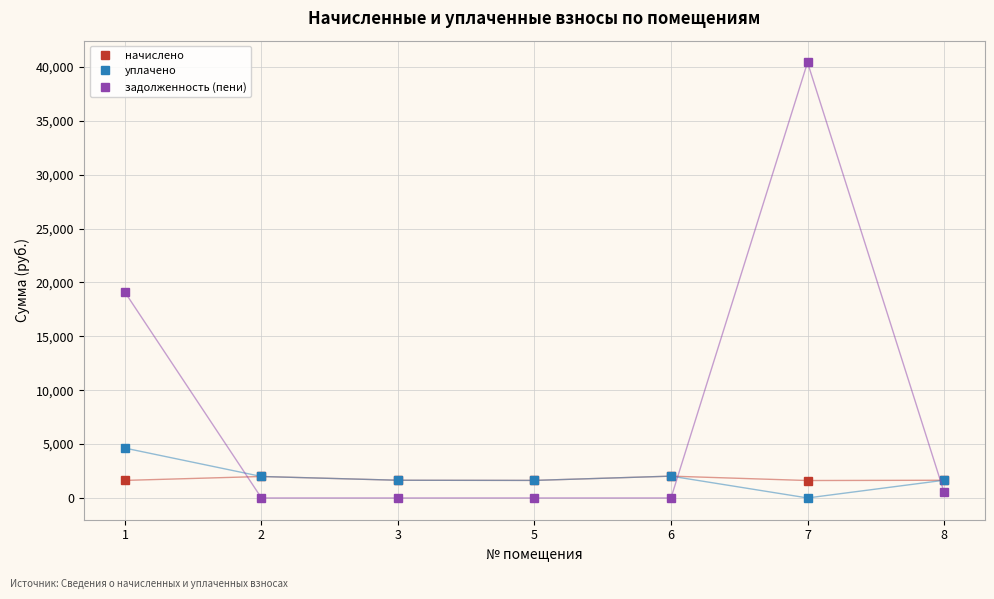

What are all the series names shown in the legend?

начислено, уплачено, задолженность (пени)